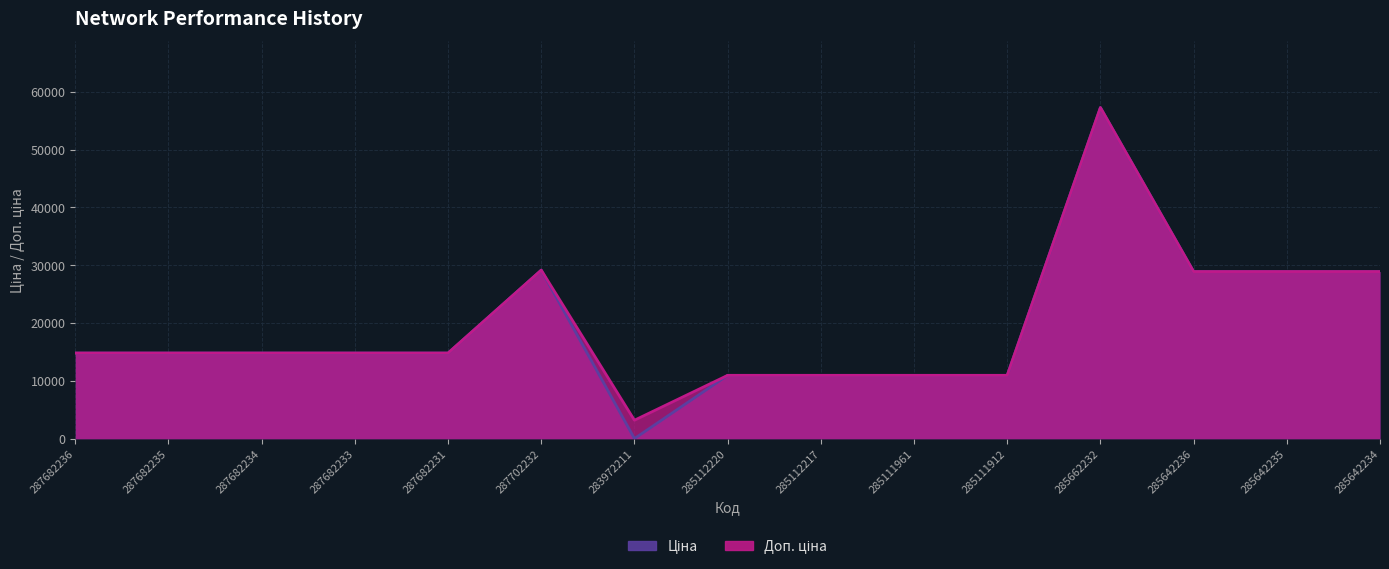

True or false: Доп. ціна has more than 1 points higher than both neighbors.

True